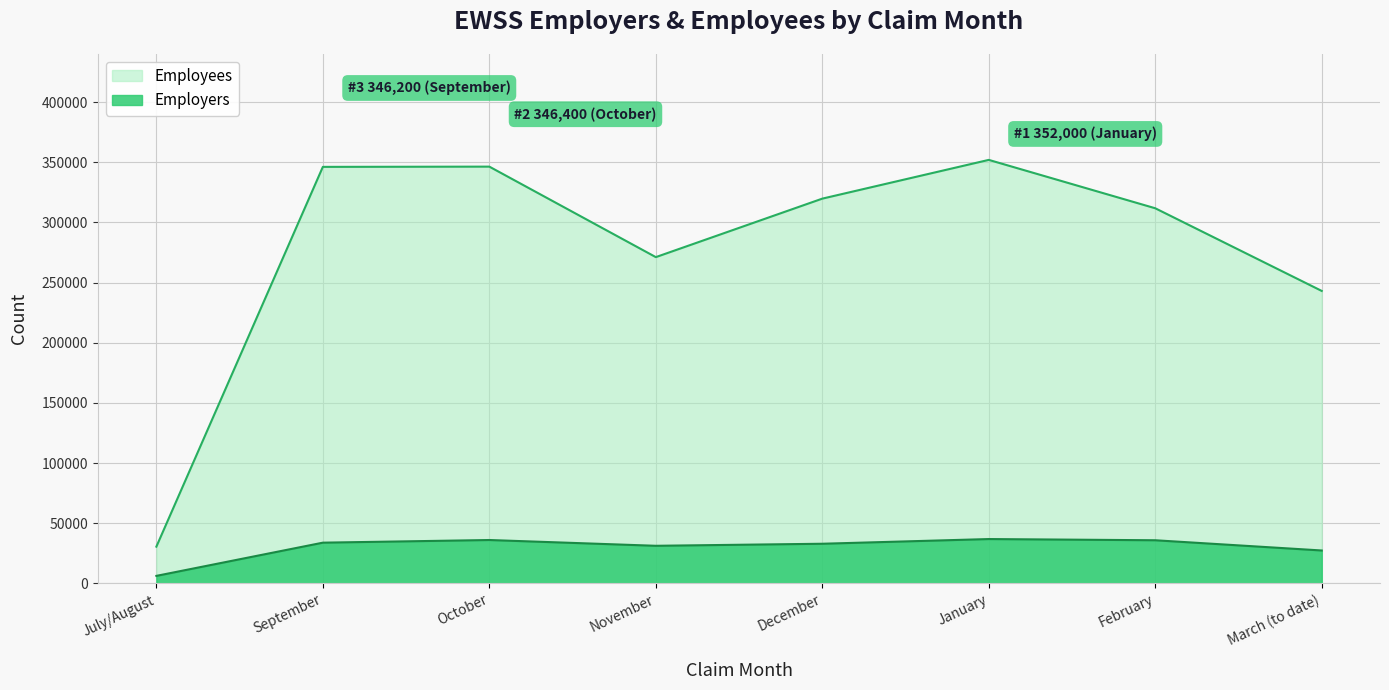

Is the value of Employees at February greater than the value of Employers at July/August?

Yes